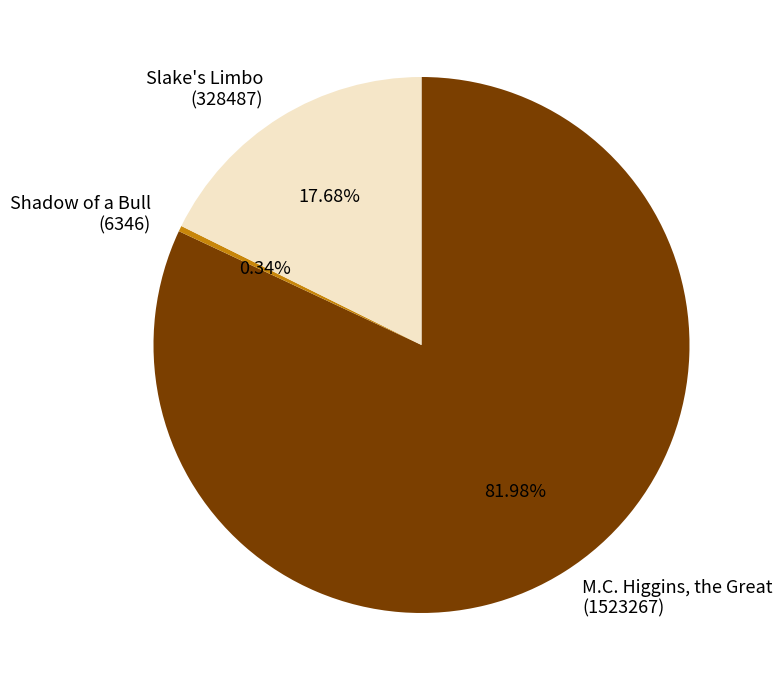

Between Slake's Limbo (328487) and Shadow of a Bull (6346), which is larger?

Slake's Limbo (328487)